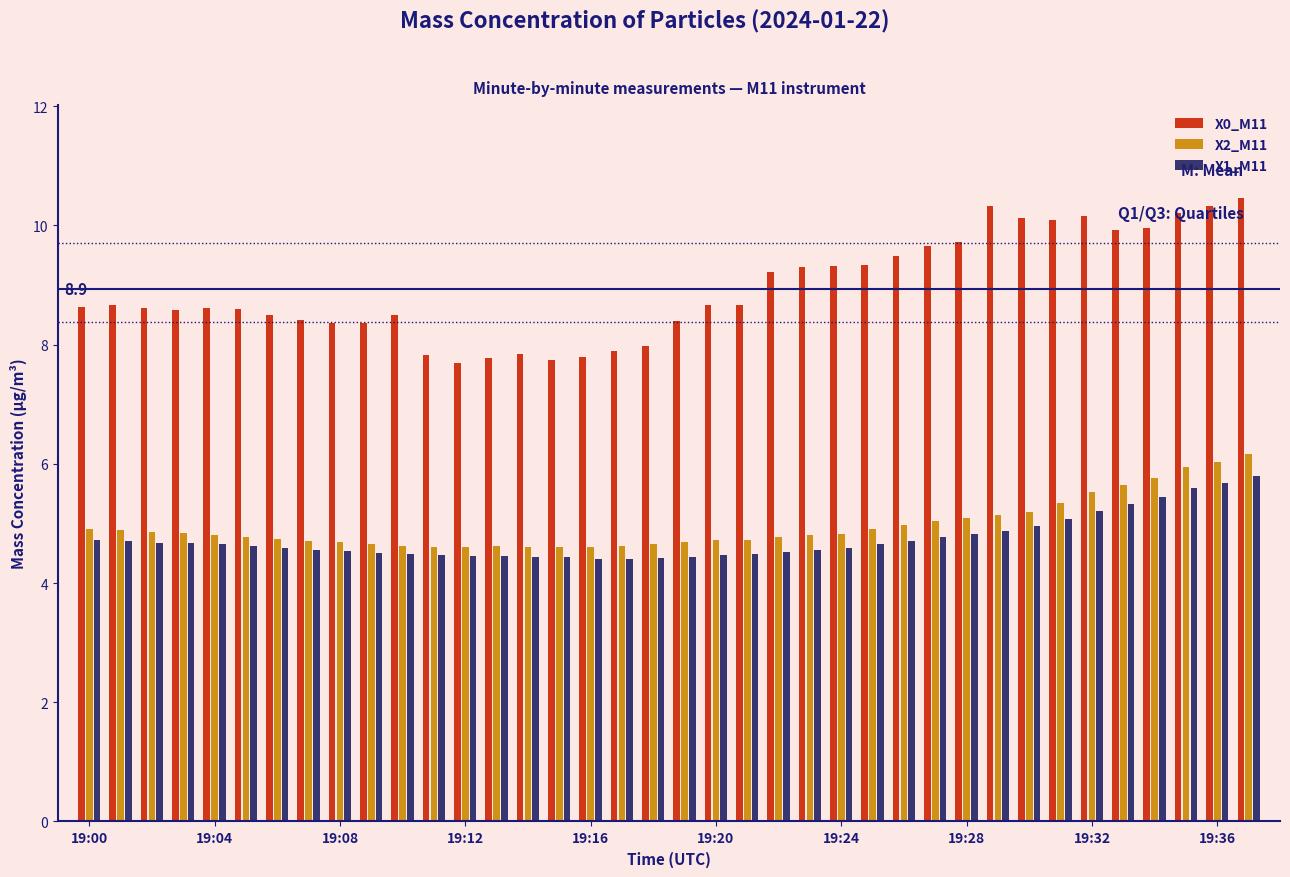

What are all the series names shown in the legend?

X0_M11, X2_M11, X1_M11